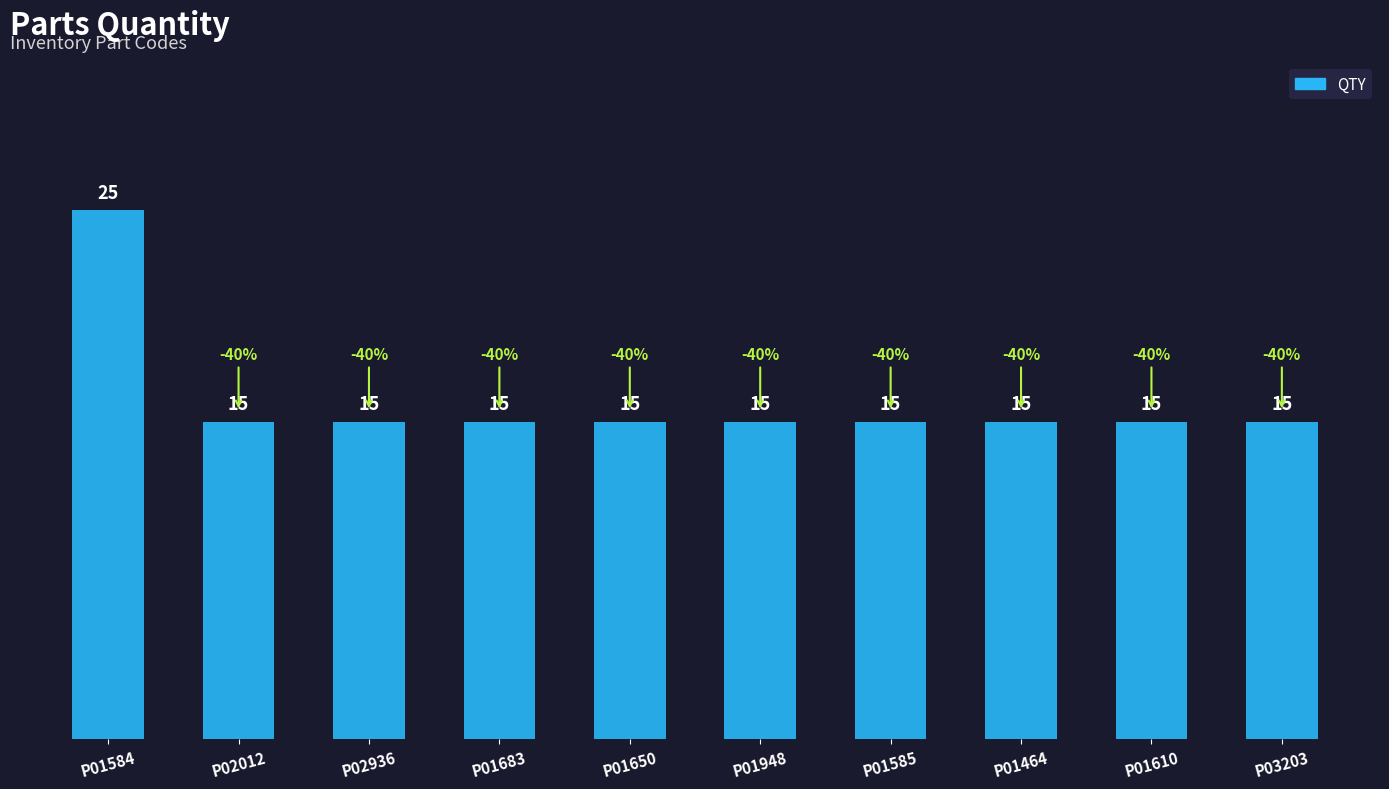

Approximately how many times larger is the value at P01585 compared to P01610?

1.0